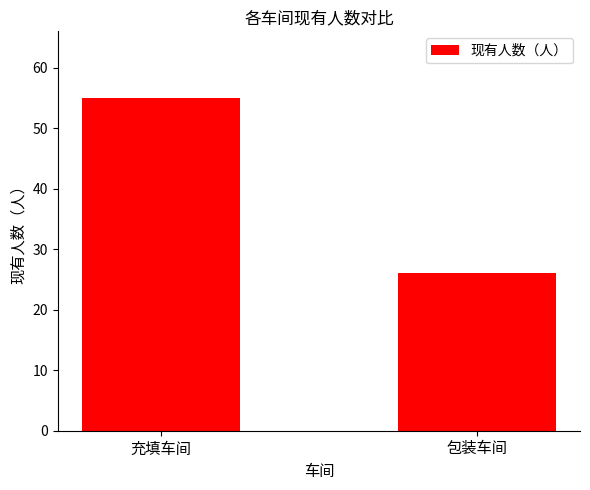

Reading left to right, extract all data points from this chart.

充填车间=55	包装车间=26